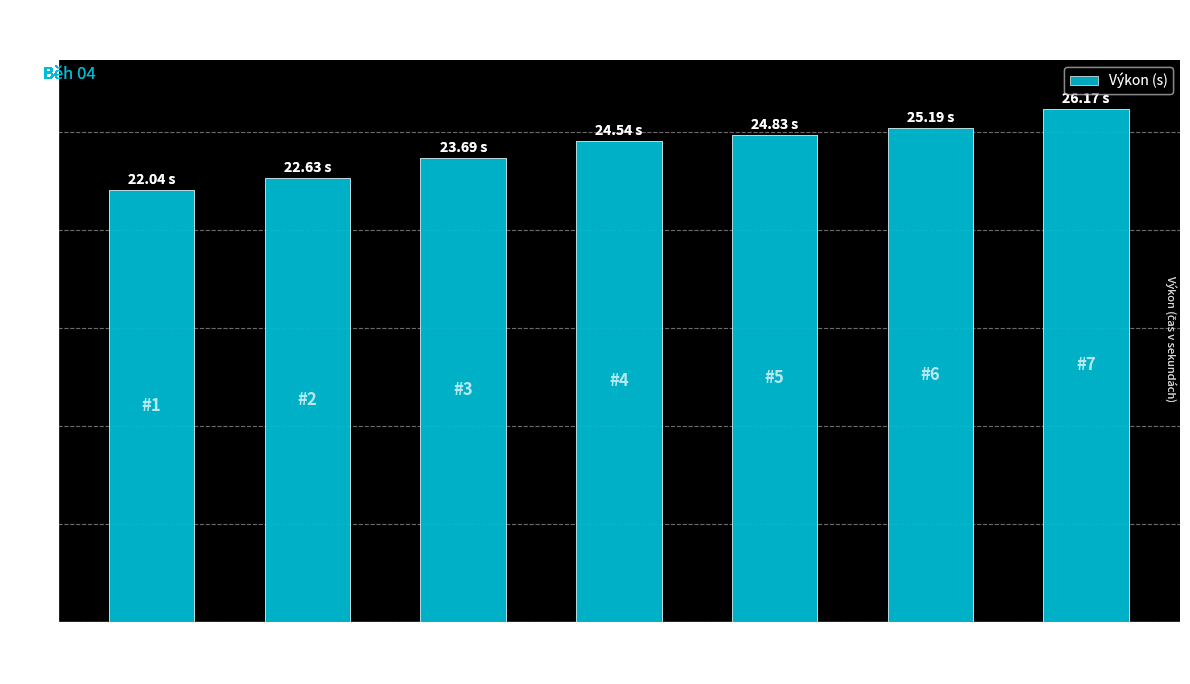

Which has a higher value, Hlobilová Barbora or Bandurová Natálie?

Hlobilová Barbora